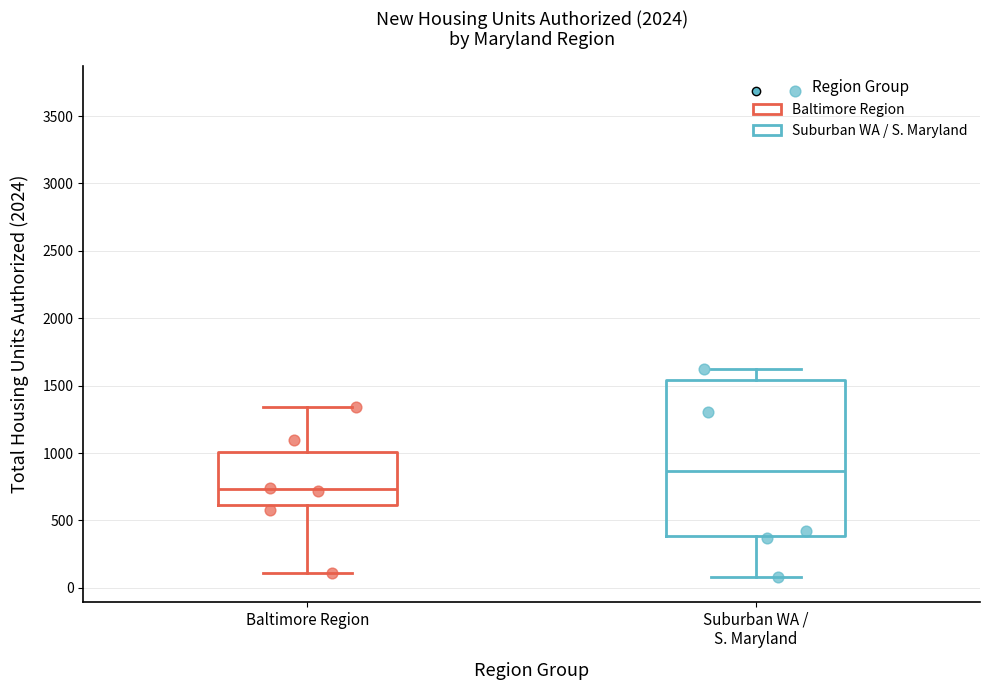

Reading left to right, transcribe this box plot: for each box, give where its median line is, the range the box spans, and where its two whiskers end, as read against the y-axis. The values are not printed on the chart, so give them approximately, as read against the axis.

Baltimore Region: median 750, box 600 to 1000, whiskers 100 to 1350
Suburban WA / S. Maryland: median 850, box 400 to 1550, whiskers 100 to 1600